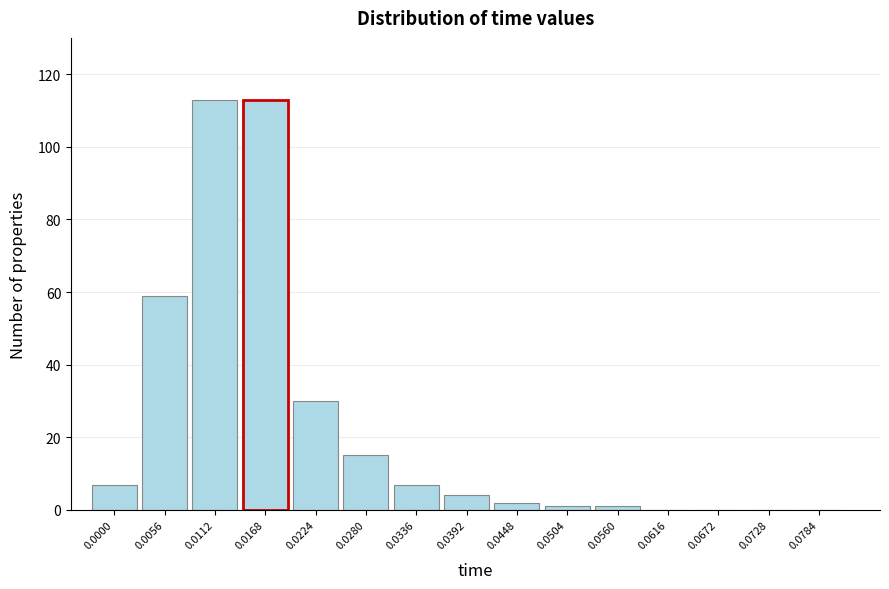

Reading left to right, extract all data points from this chart.

0.0000=7	0.0056=59	0.0112=113	0.0168=113	0.0224=30	0.0280=15	0.0336=7	0.0392=4	0.0448=2	0.0504=1	0.0560=1	0.0616=0	0.0672=0	0.0728=0	0.0784=0